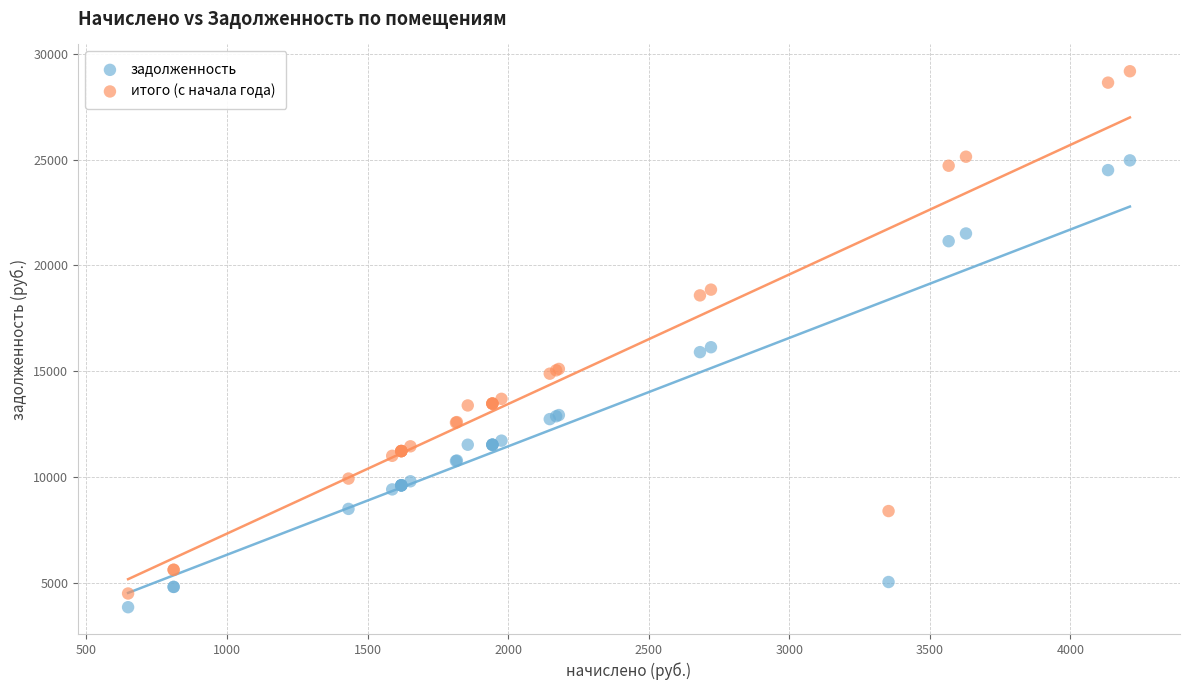

Which series has the largest Y range (max minus min)?

итого (с начала года)